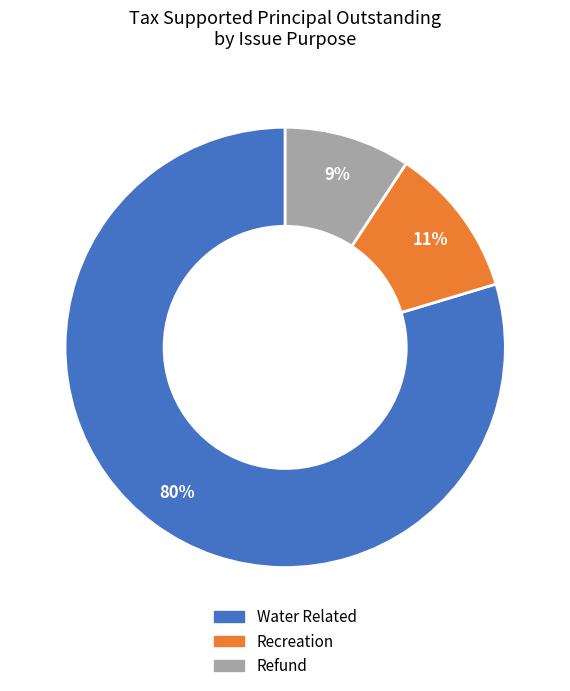

Is the sum of Water Related and Recreation greater than half?

Yes